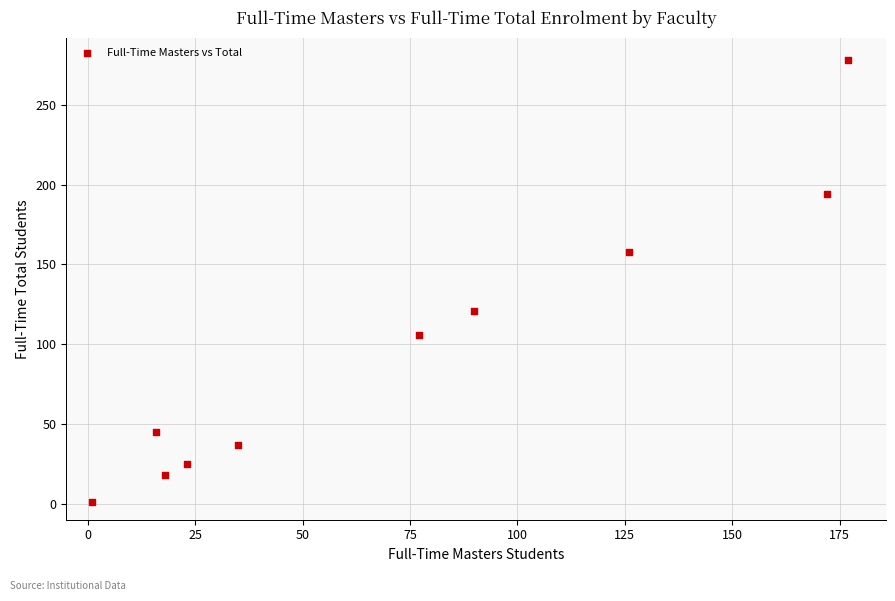

What is the average Y value?

98